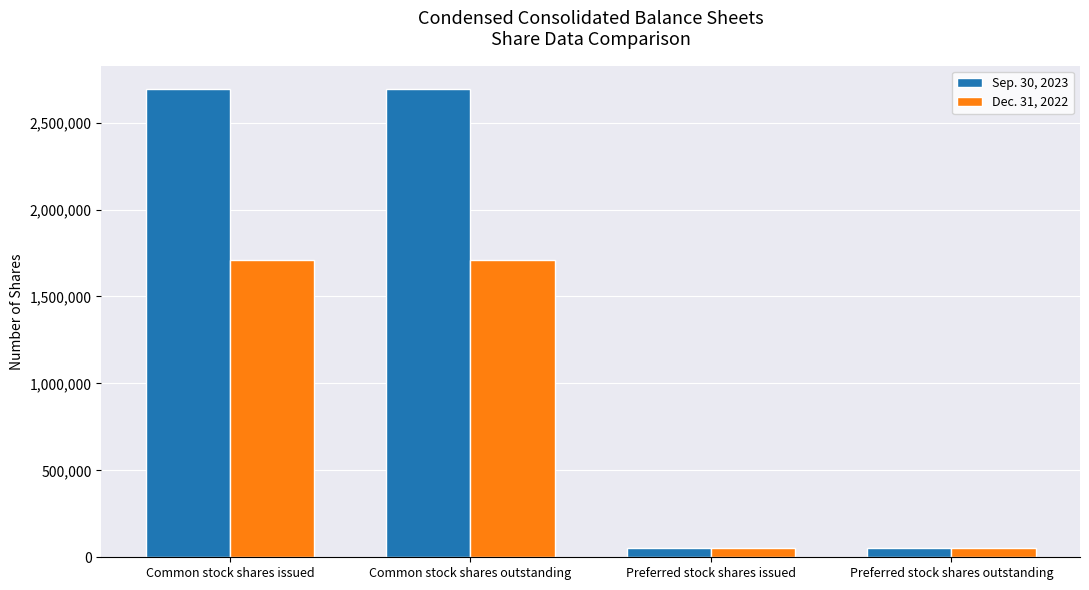

What is the approximate value of Sep. 30, 2023 at Common stock shares outstanding, to the nearest 10?

2693120